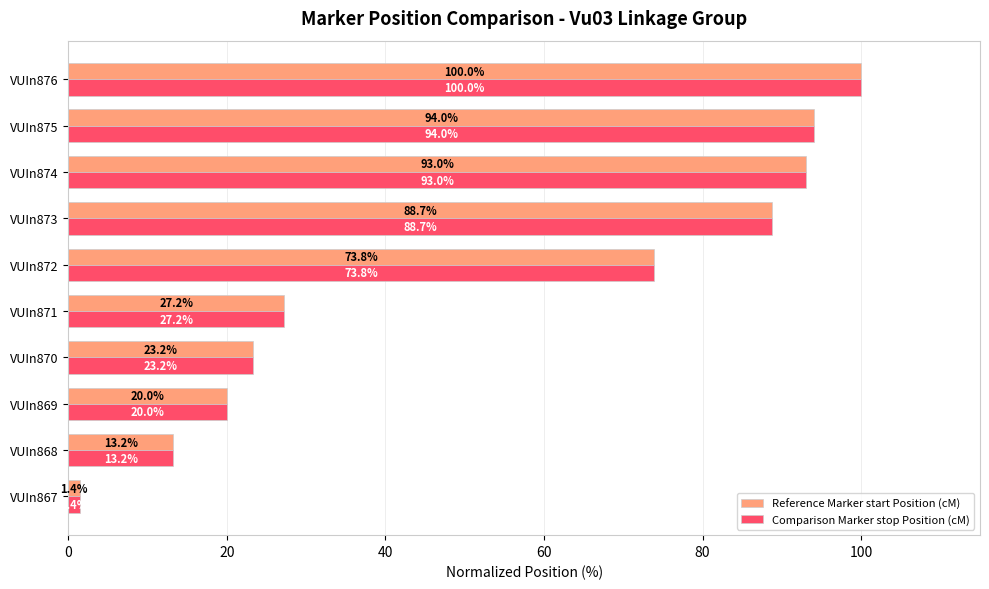

Is the value of Reference Marker start Position (cM) at VUIn874 greater than the value of Comparison Marker stop Position (cM) at VUIn869?

Yes